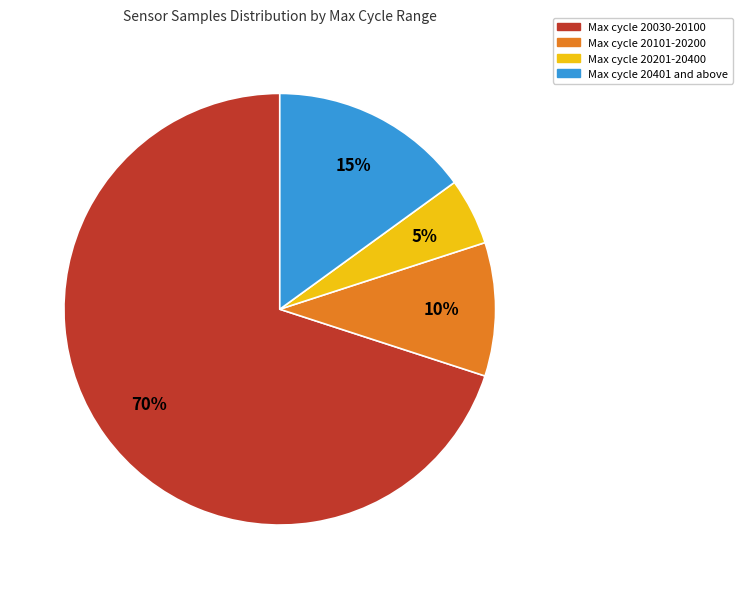

Does any single category account for the majority?

Yes